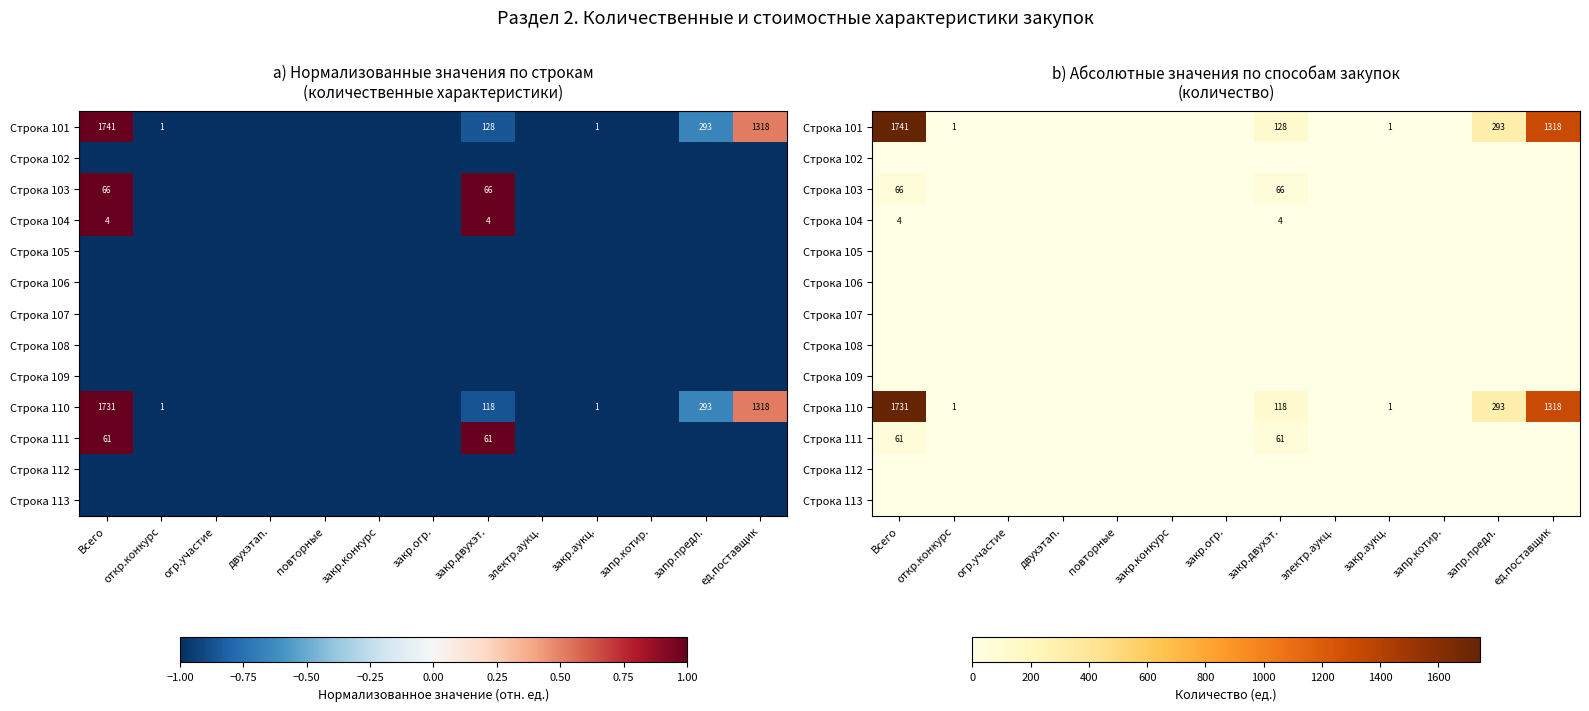

What is the average value of the Строка 103 series?

10